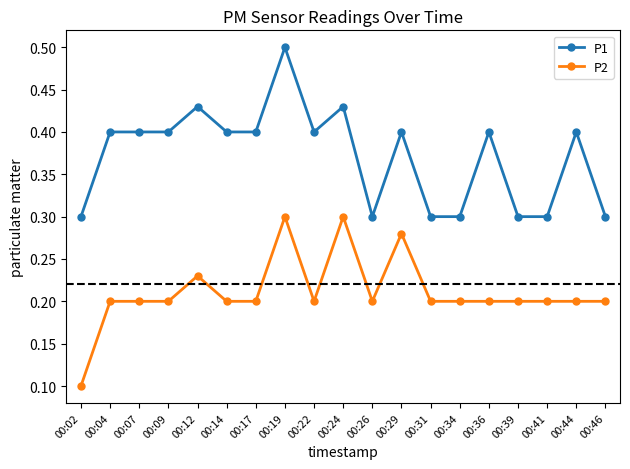

Between 00:24 and 00:26, which series saw the biggest shift?

P1